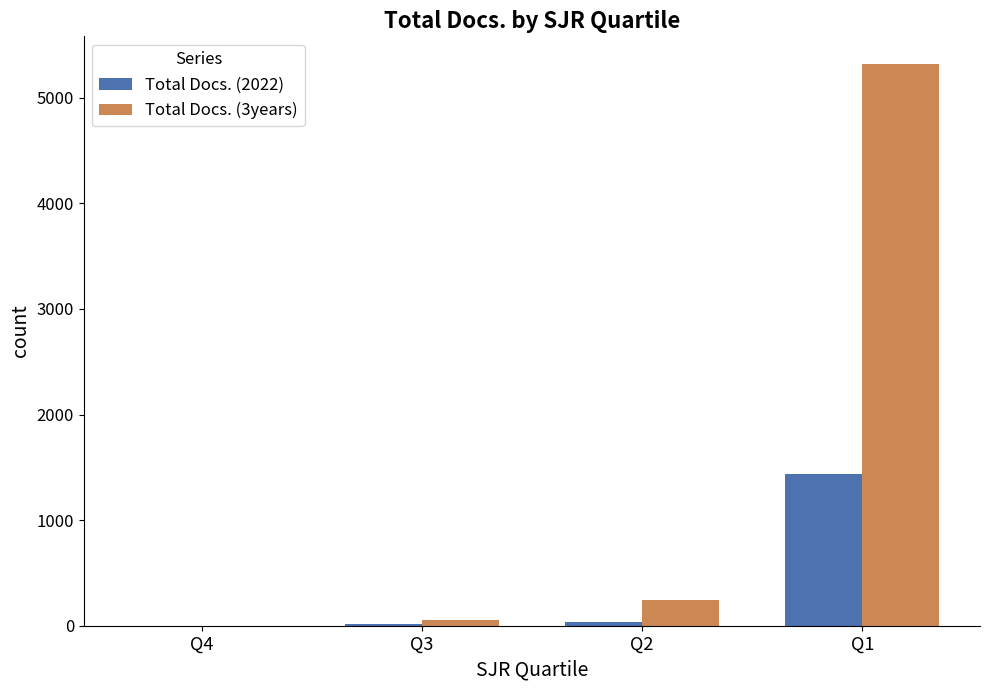

Which series has the largest total across all categories?

Total Docs. (3years)